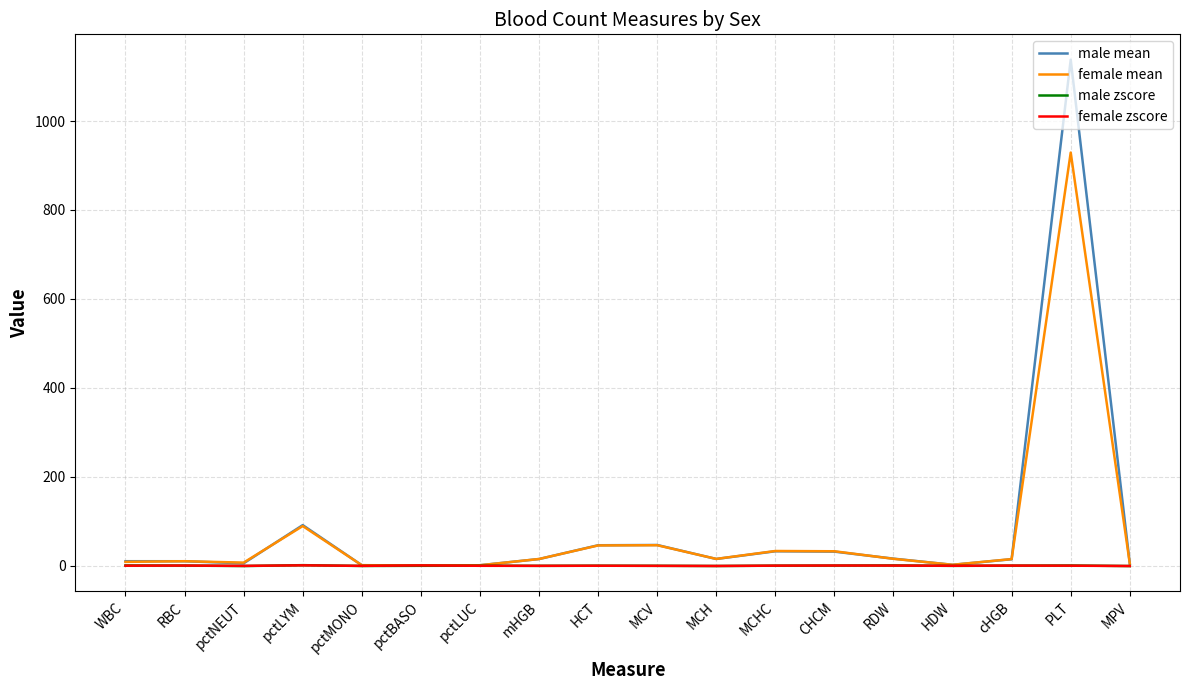

Which category has the highest value across all series?

PLT